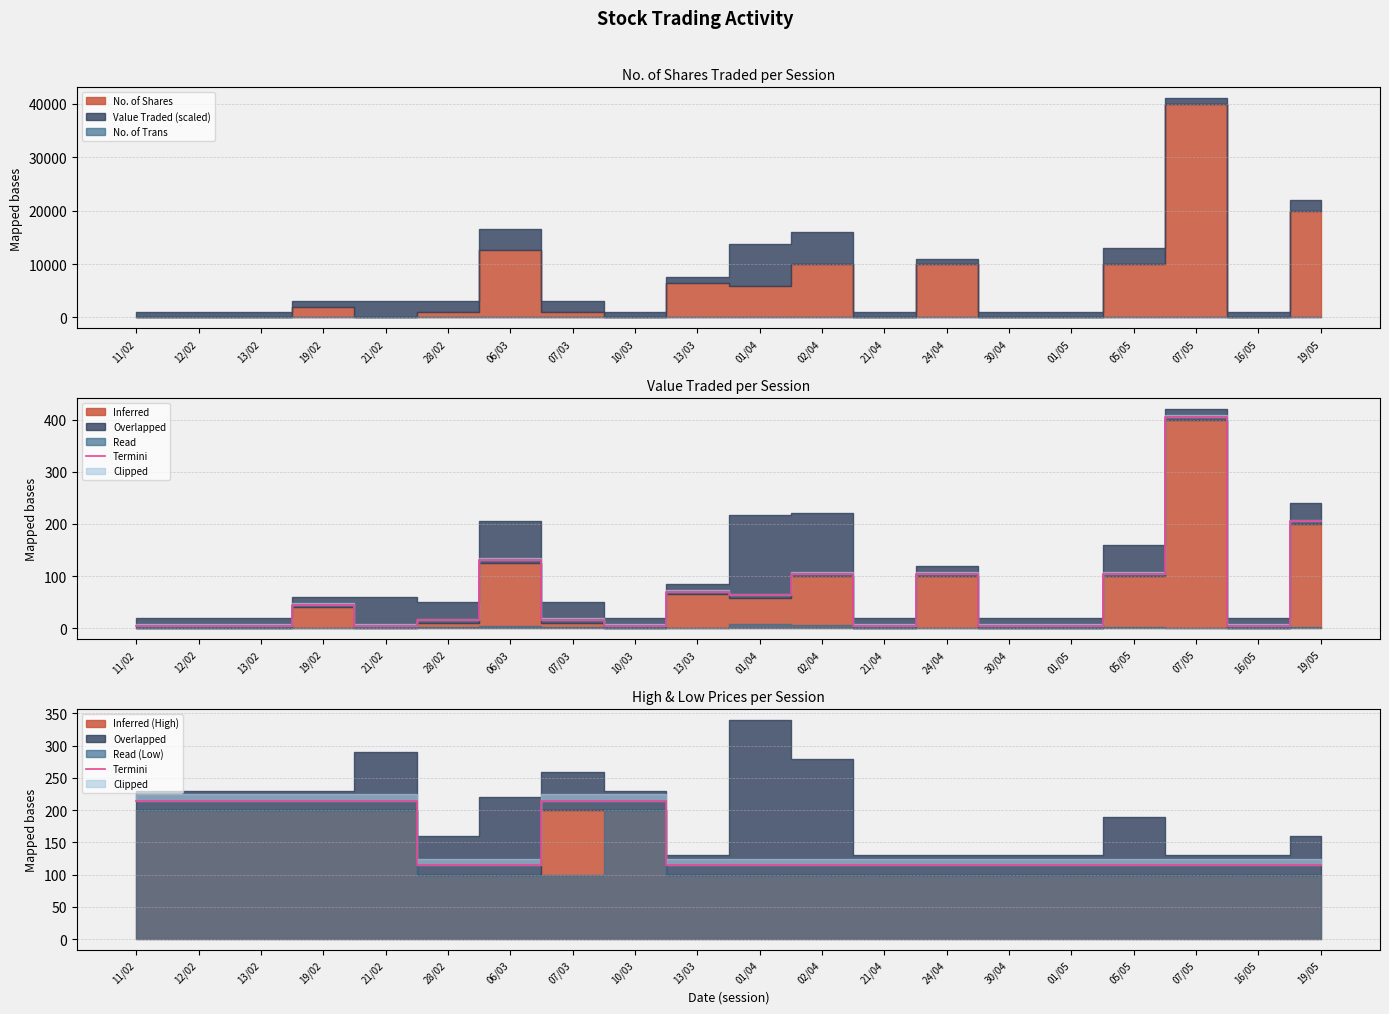

The value at 07/03 is 215. True or false?

True